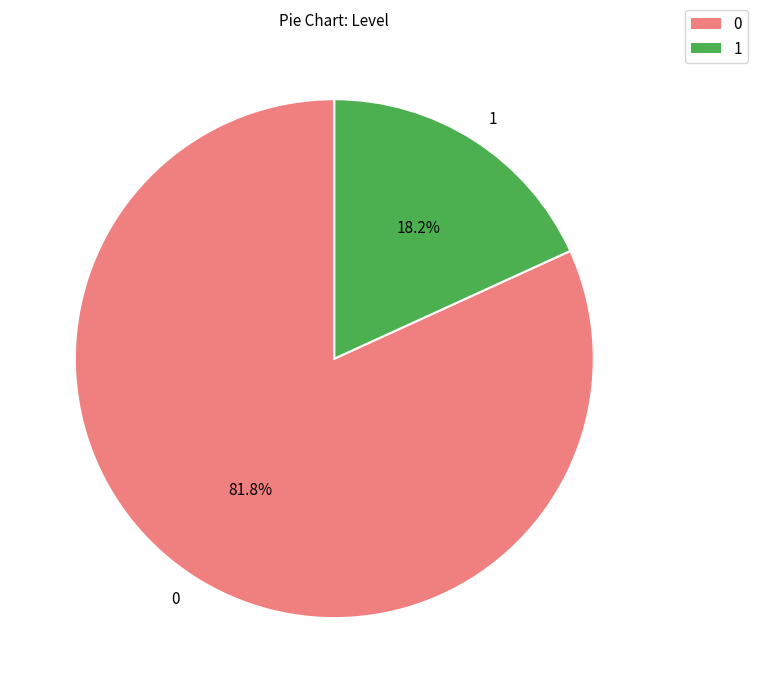

How many segments does this pie chart have?

2